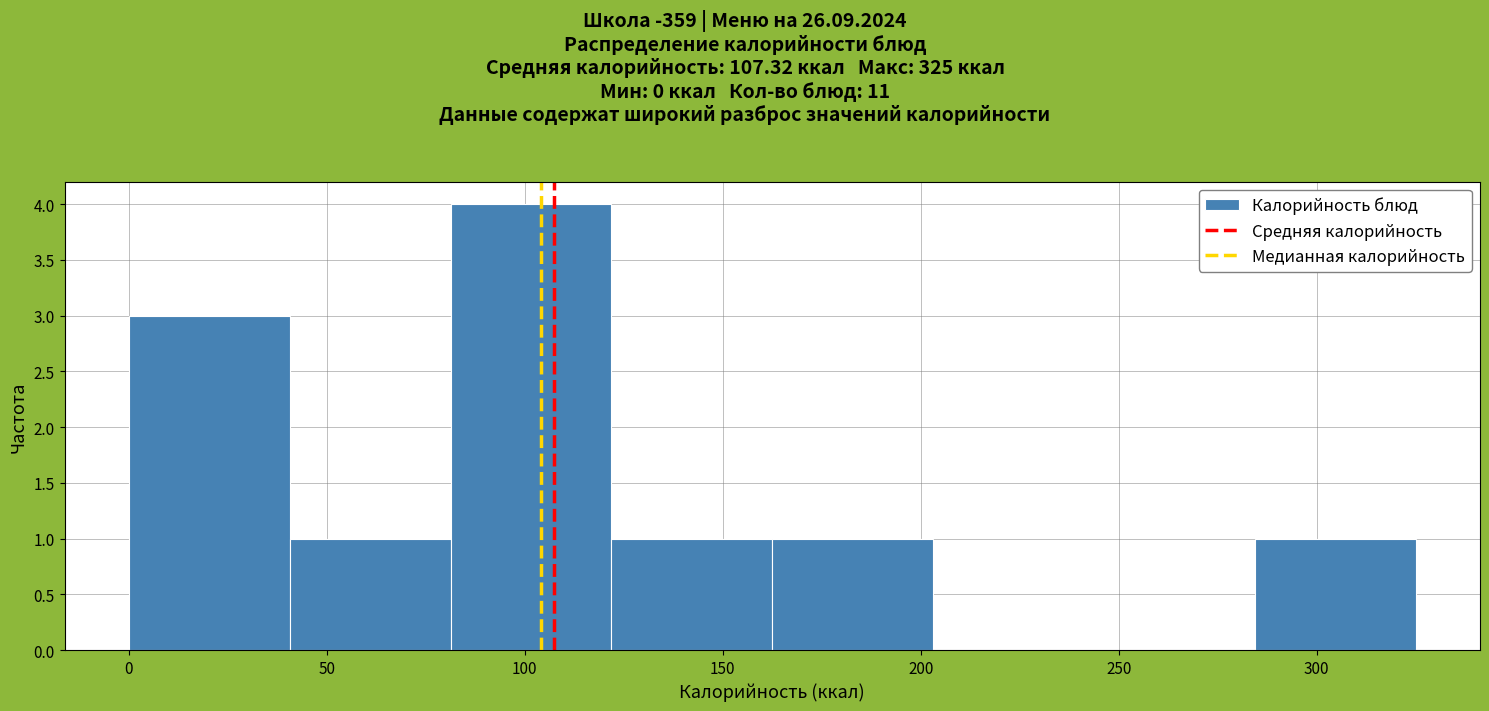

Which range on the x-axis has the tallest bar?

80 to 120